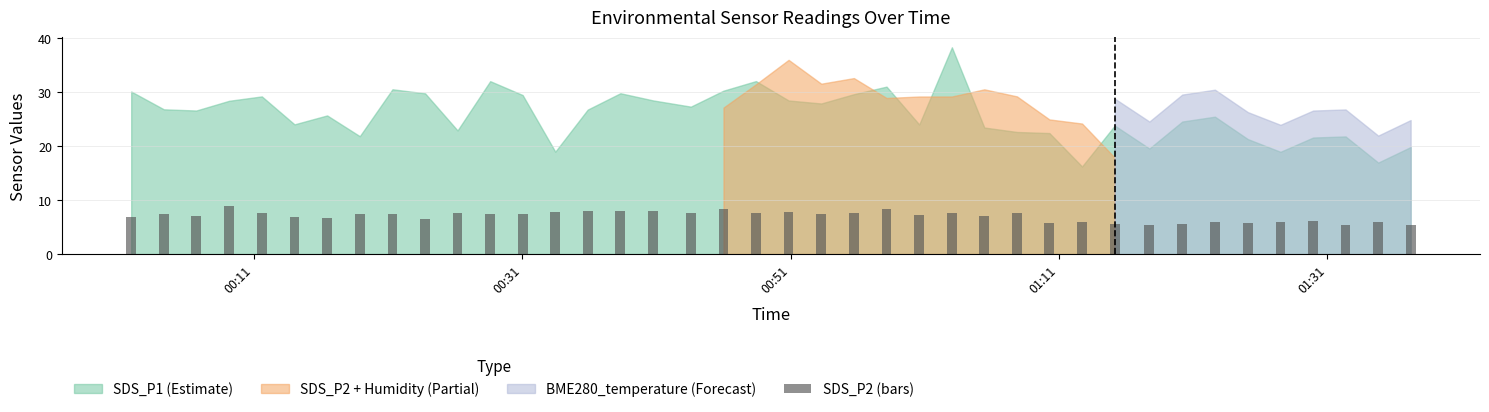

What is the value of the 16th bar from the left?

7.9